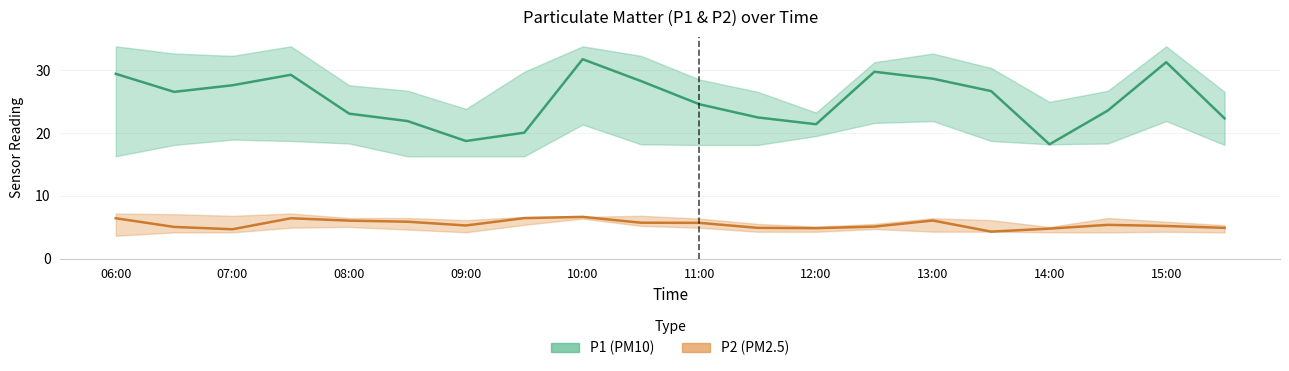

True or false: P1 (PM10) has a value of 13.3 at 07:00.

False